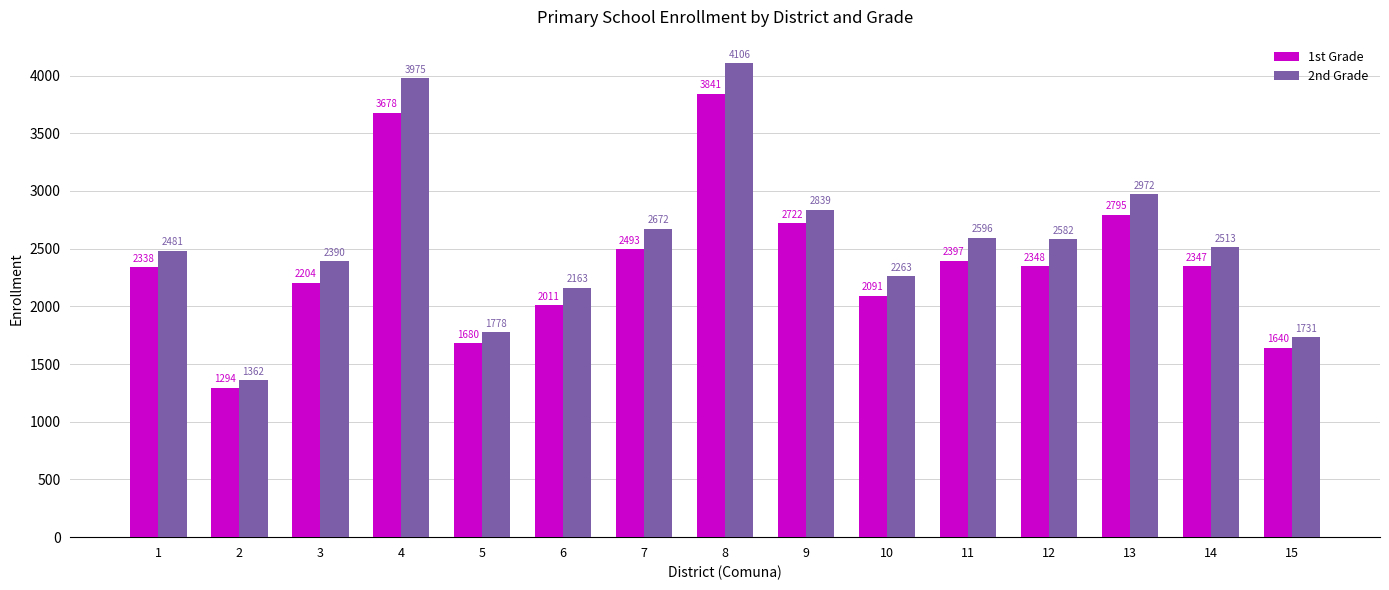

List the series in order of their peak value, lowest first.

1st Grade, 2nd Grade